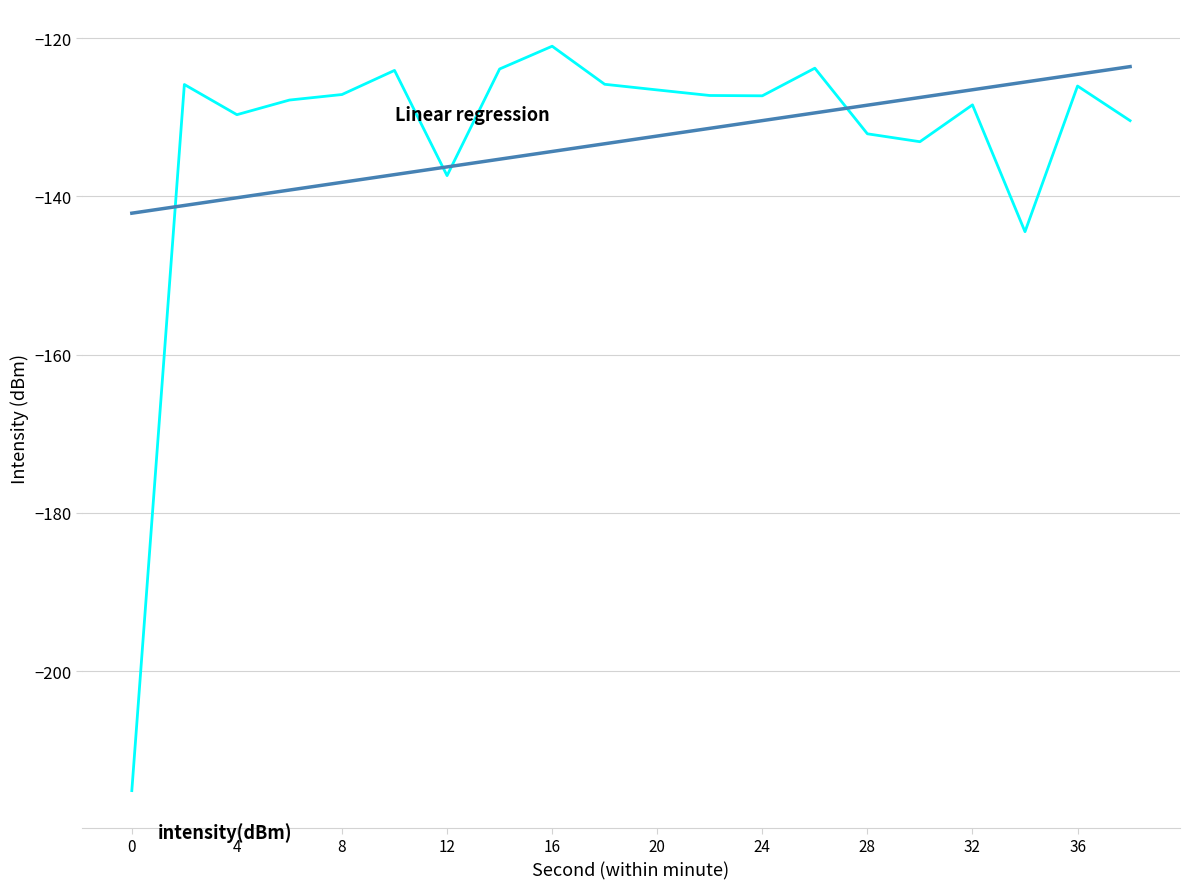

What is the smallest value displayed?

-215.1